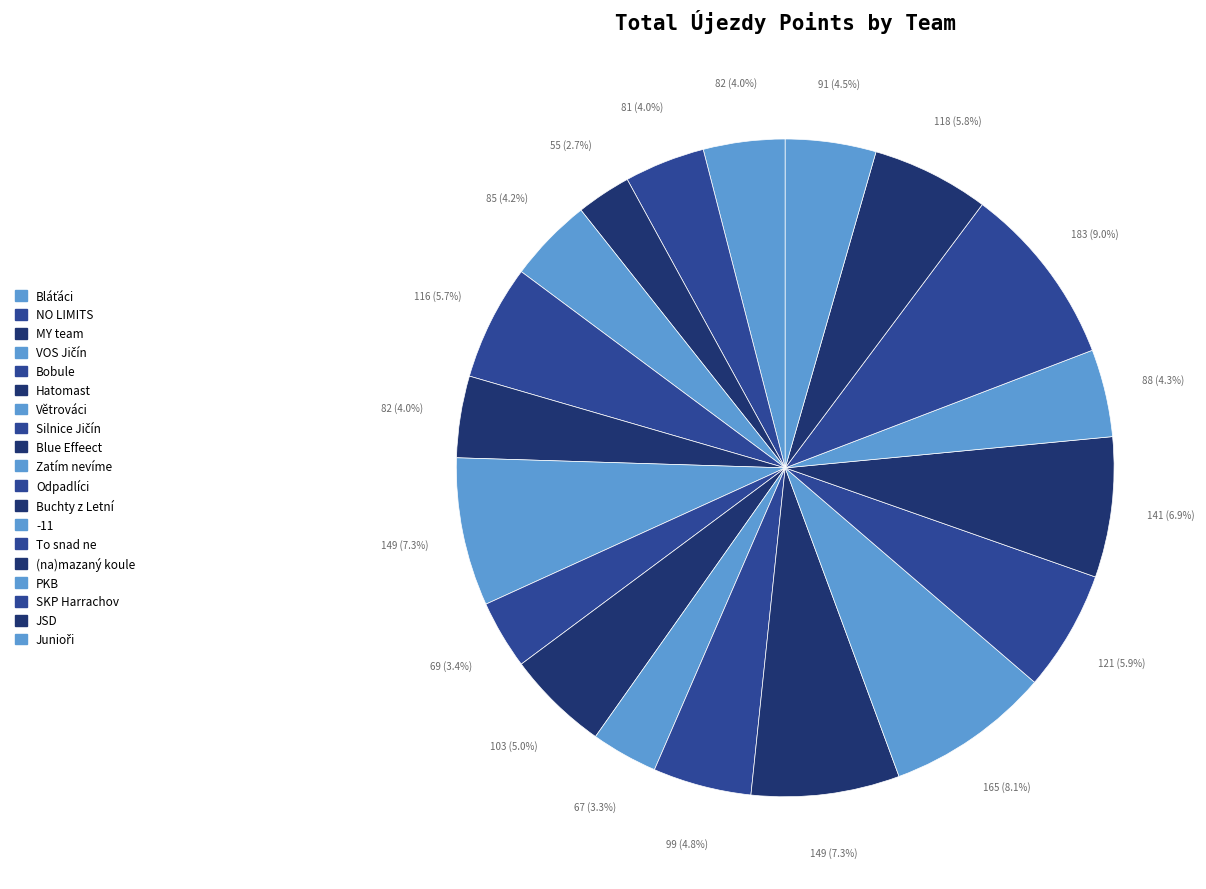

To the nearest percent, what is the combined percentage of Větrováci and (na)mazaný koule?

14%